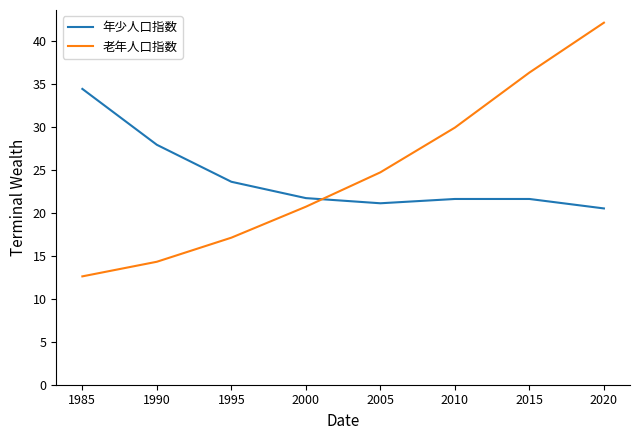

True or false: 年少人口指数 and 老年人口指数 intersect in this chart.

True